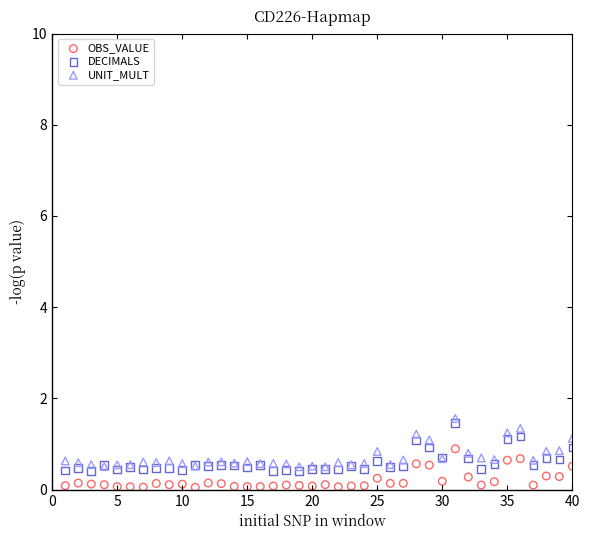

What are all the series names shown in the legend?

OBS_VALUE, DECIMALS, UNIT_MULT